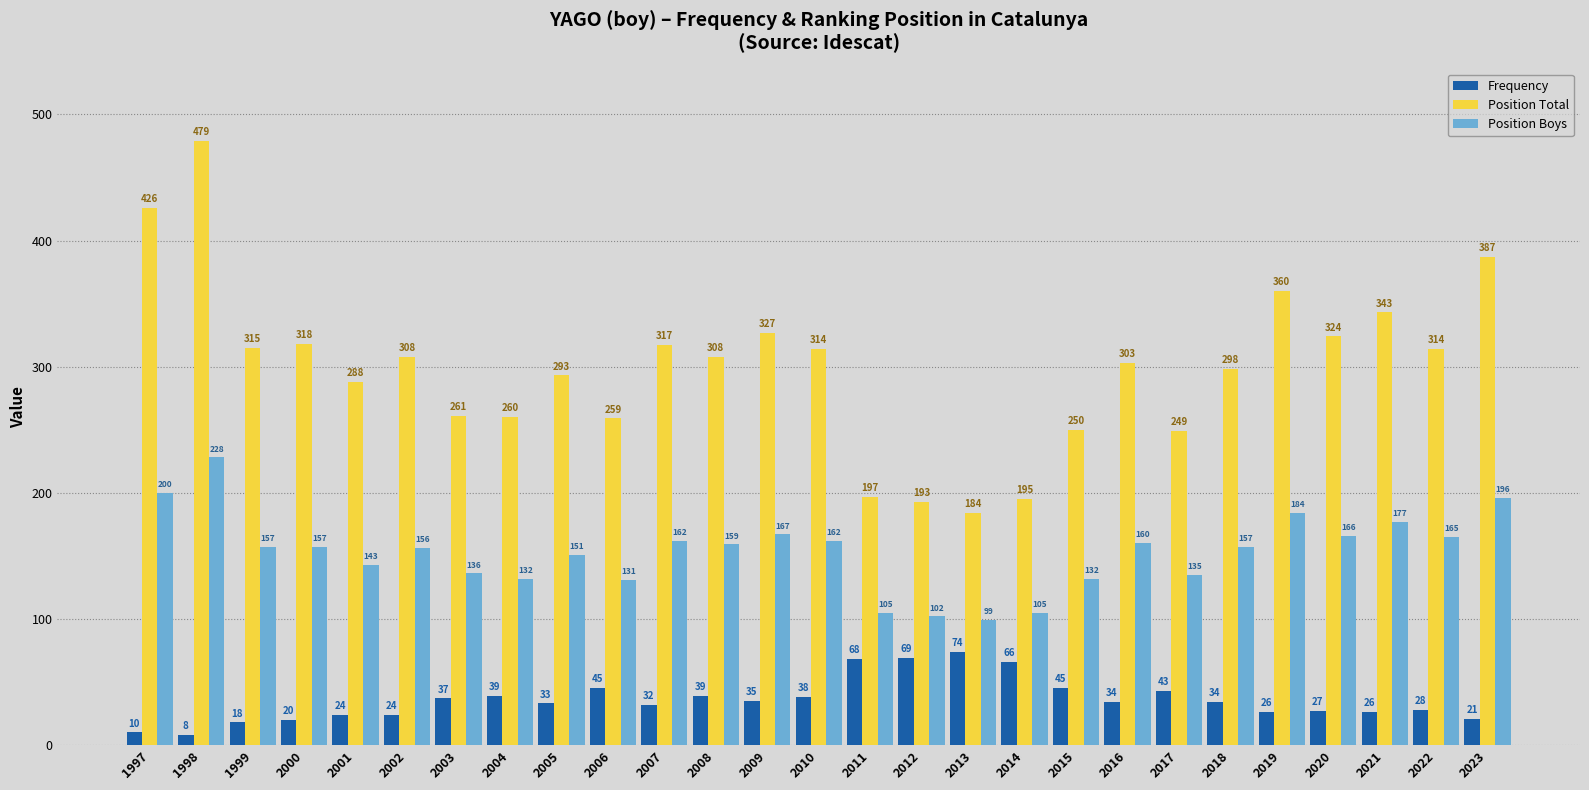

At which label does Position Total reach its peak?

1998